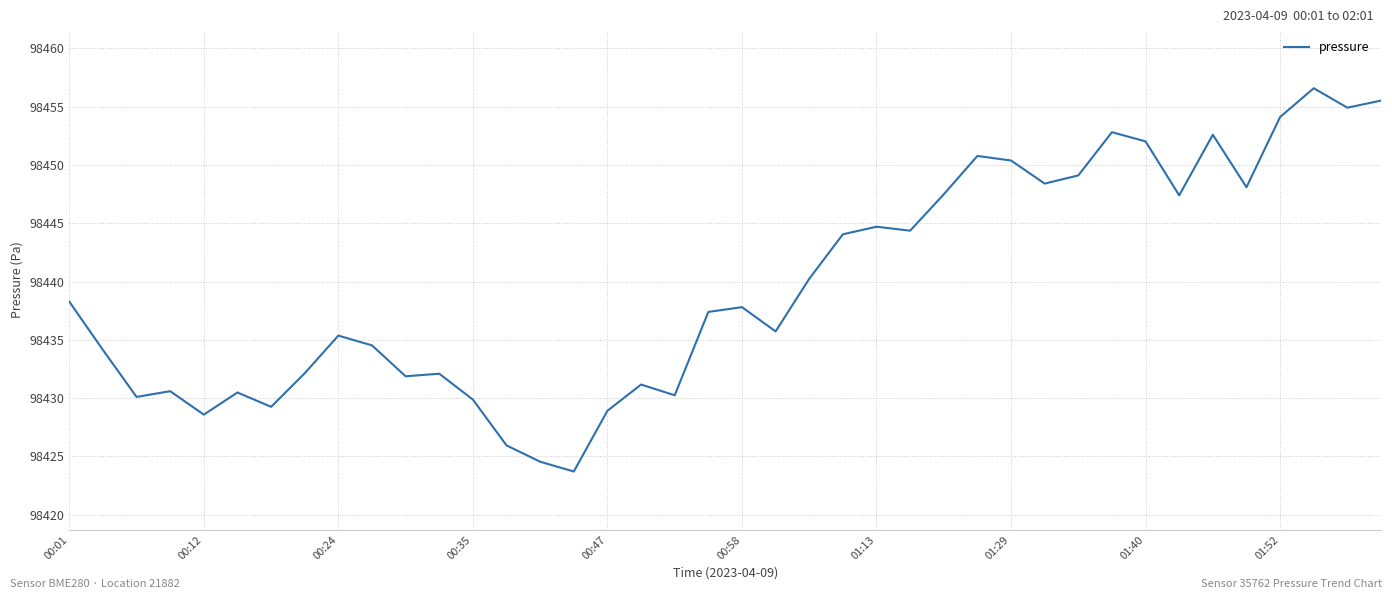

What is the difference between the maximum and minimum values?

32.9